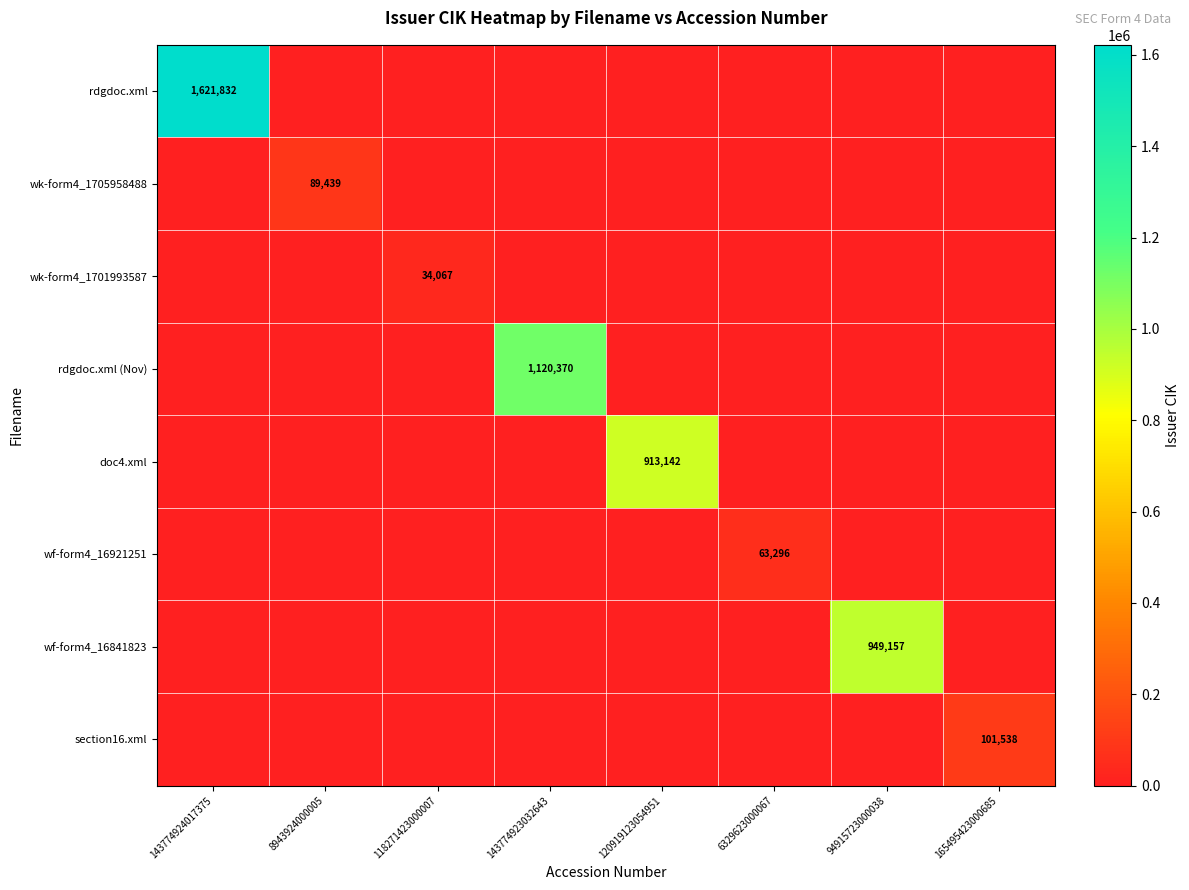

At which category is the sum across all series the highest?

143774924017375